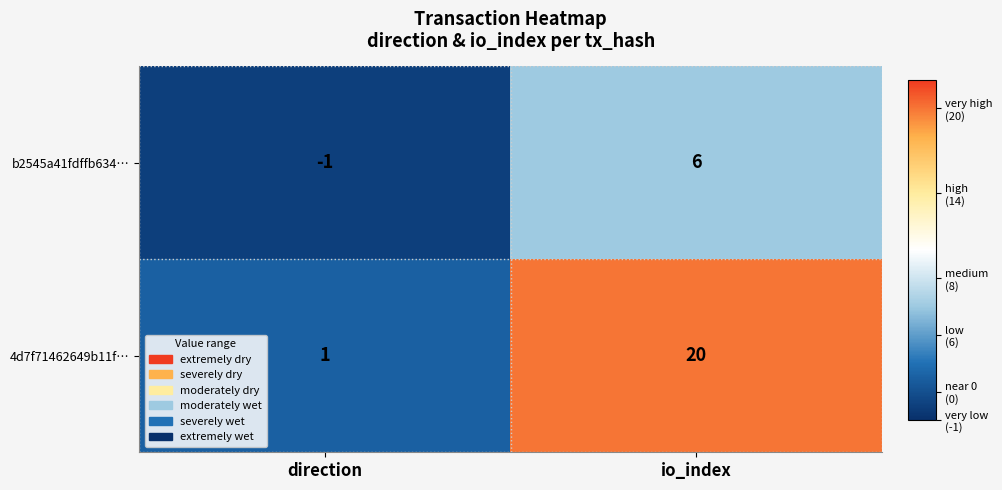

How many distinct data groups are displayed?

2